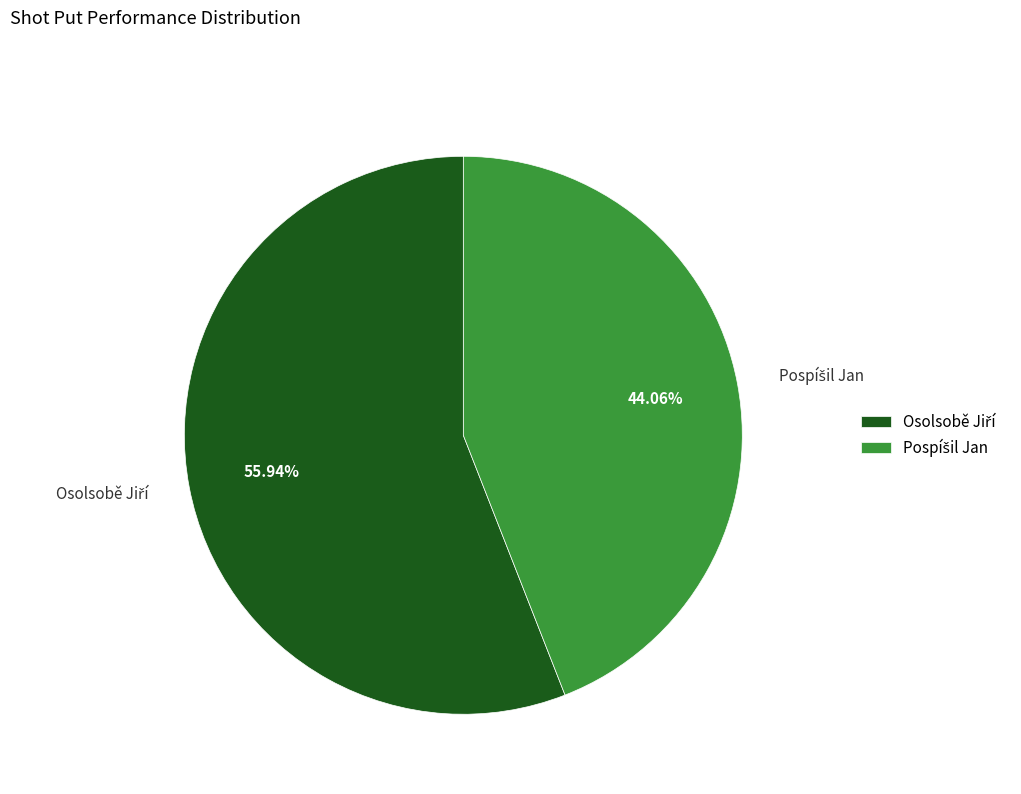

Is there any slice that represents more than half of the pie?

Yes